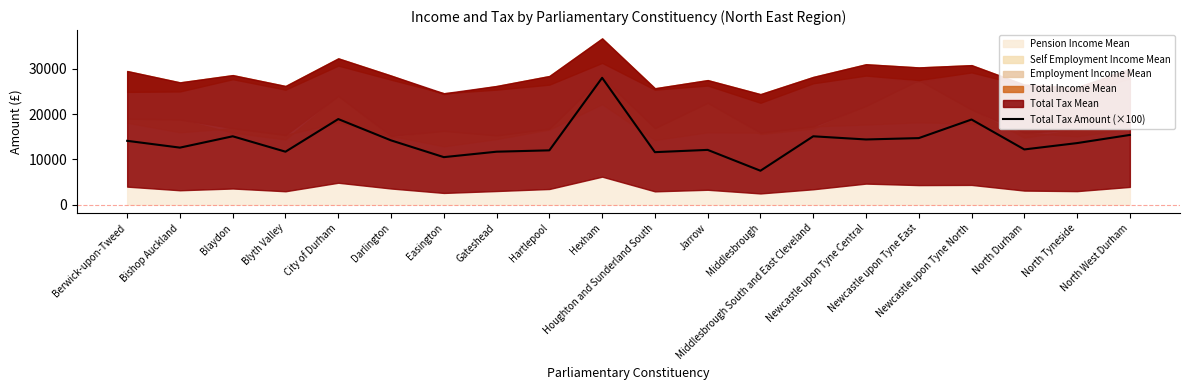

At which category does the data reach its first local peak?

Blaydon